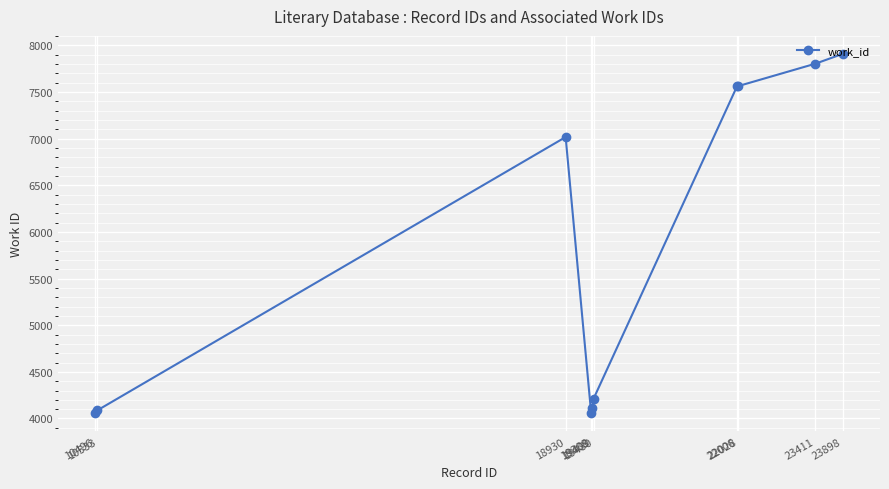

What is the smallest value displayed?

4054